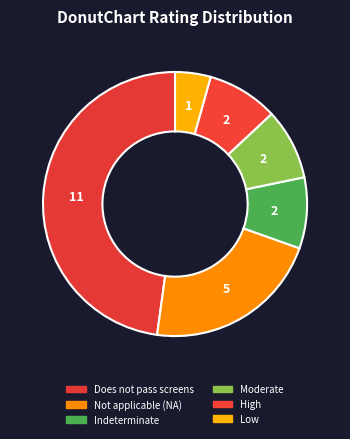

How many segments does this pie chart have?

6